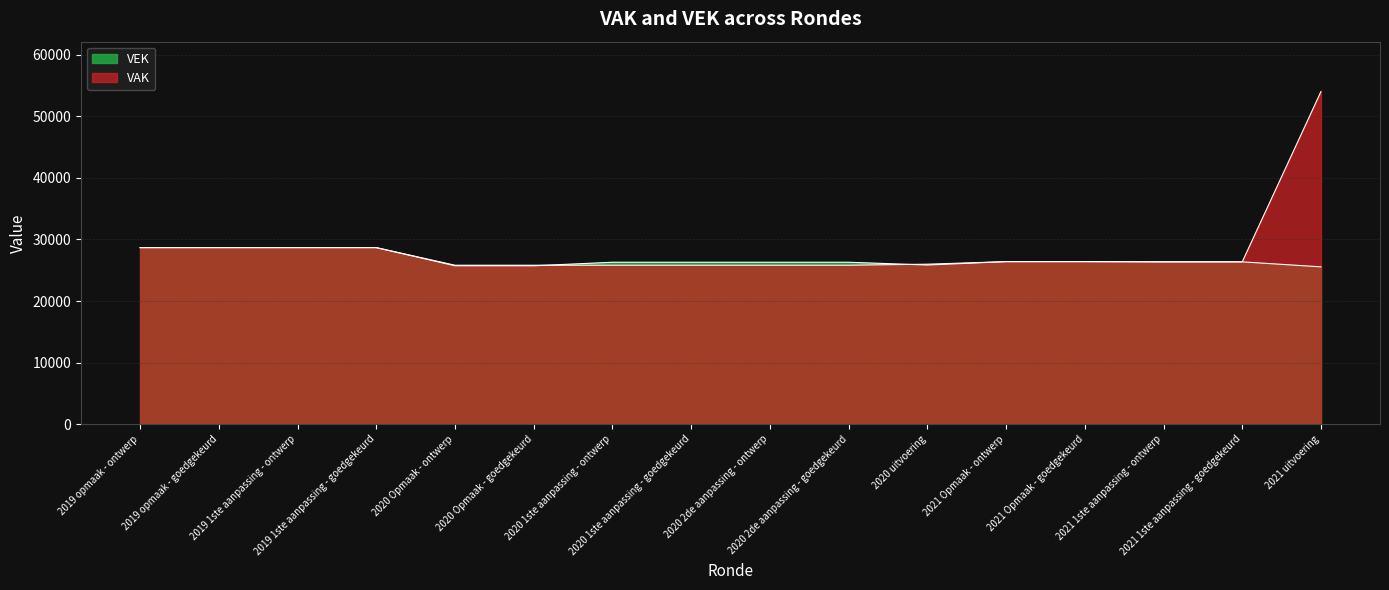

Reading left to right, what are all the values shown in this chart?

VEK: 28680	28680	28680	28680	25728	25728	26303	26303	26303	26303	25853	26404	26404	26366	26366	25555
VAK: 28680	28680	28680	28680	25818	25818	25818	25818	25818	25818	25986	26404	26404	26366	26366	54032